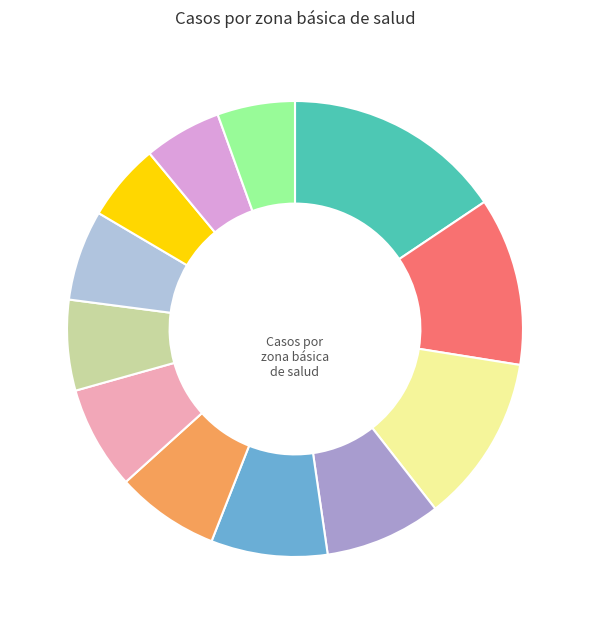

Does any single category account for the majority?

No